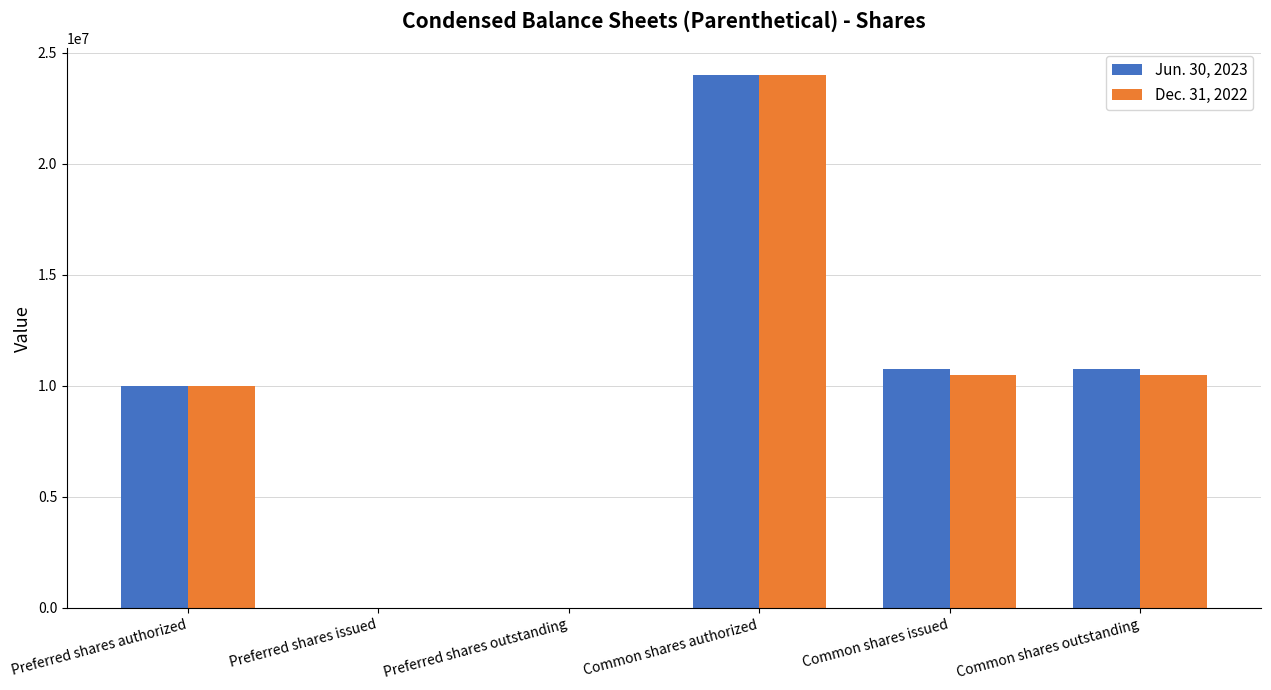

Is the value of Dec. 31, 2022 at Common shares authorized greater than the value of Jun. 30, 2023 at Common shares issued?

Yes